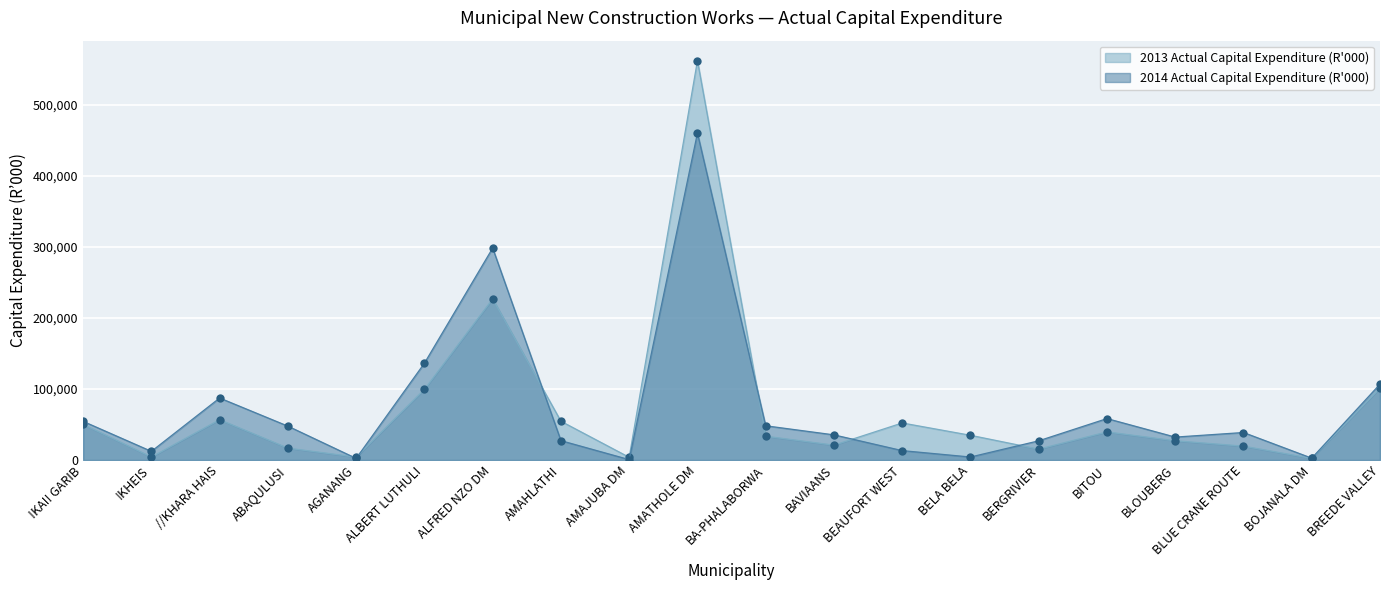

The 2014 Actual Capital Expenditure (R000) series shows 48127 at BA-PHALABORWA. True or false?

True